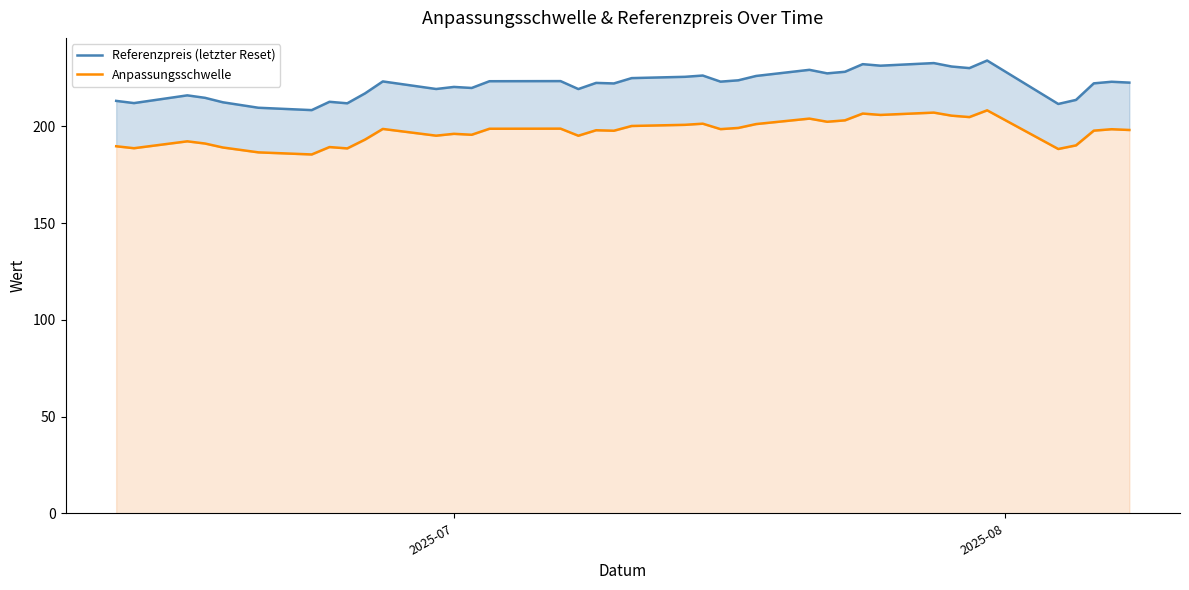

True or false: Referenzpreis (letzter Reset) and Anpassungsschwelle cross at least once.

False